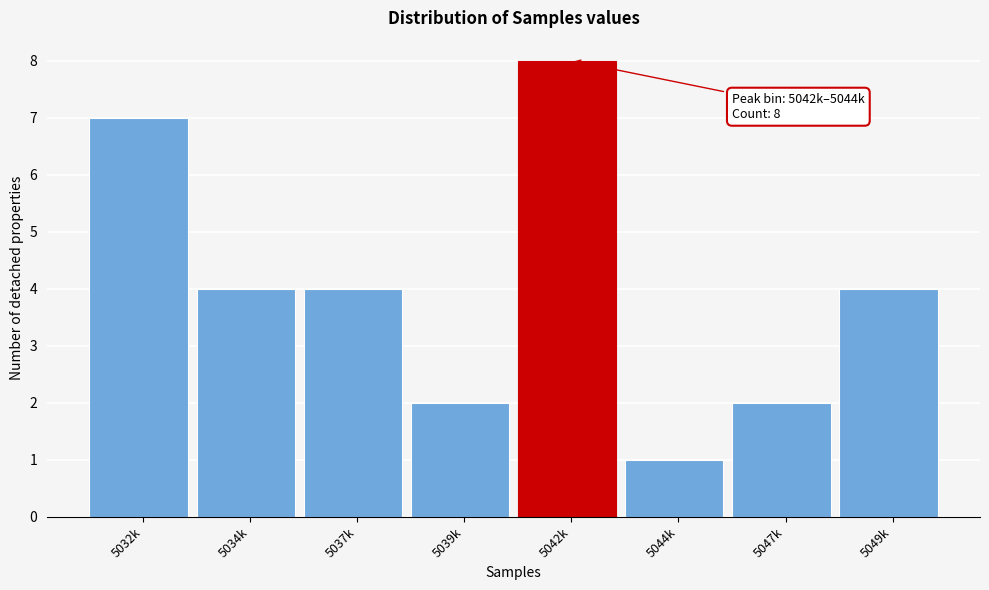

Reading right to left, extract all data points from this chart.

4	2	1	8	2	4	4	7